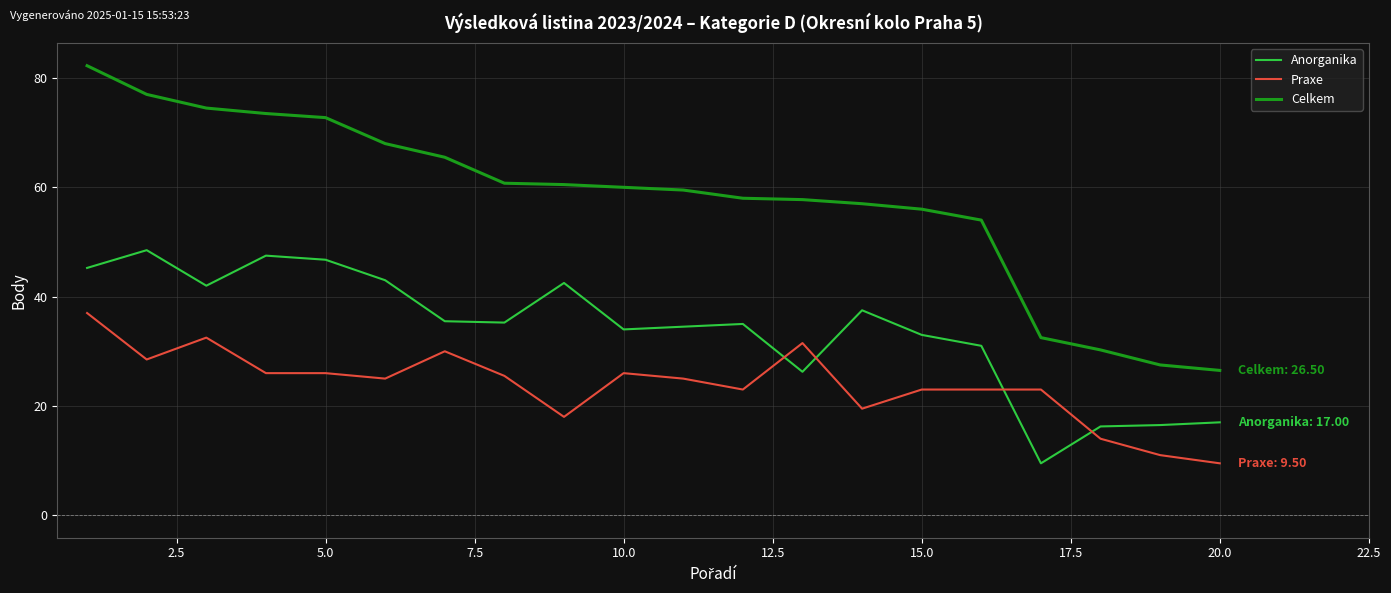

What is the smallest value displayed?

9.5